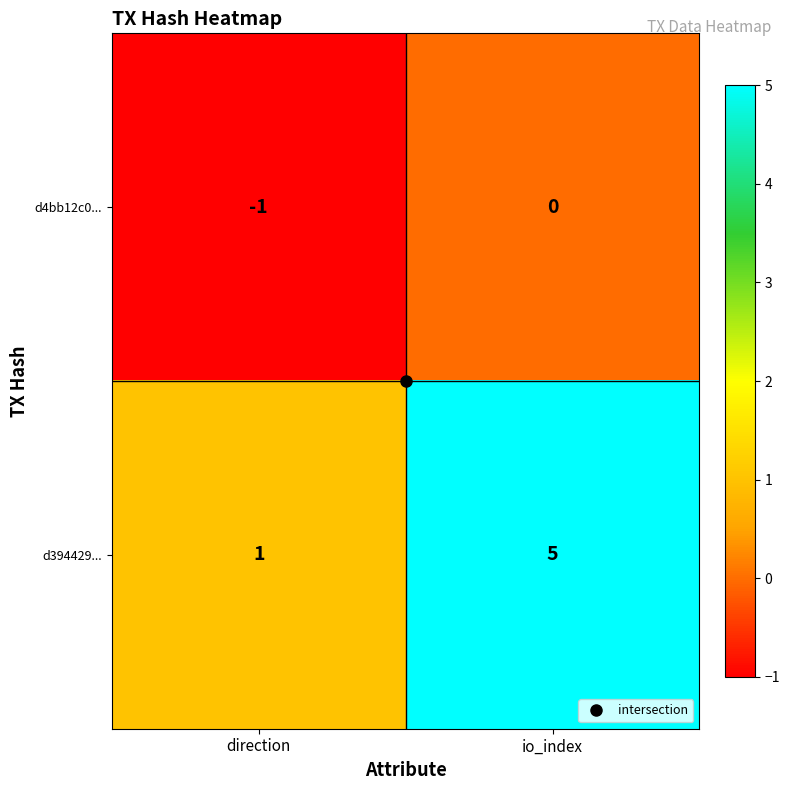

Where is d394429... nearest to the value 3?

direction